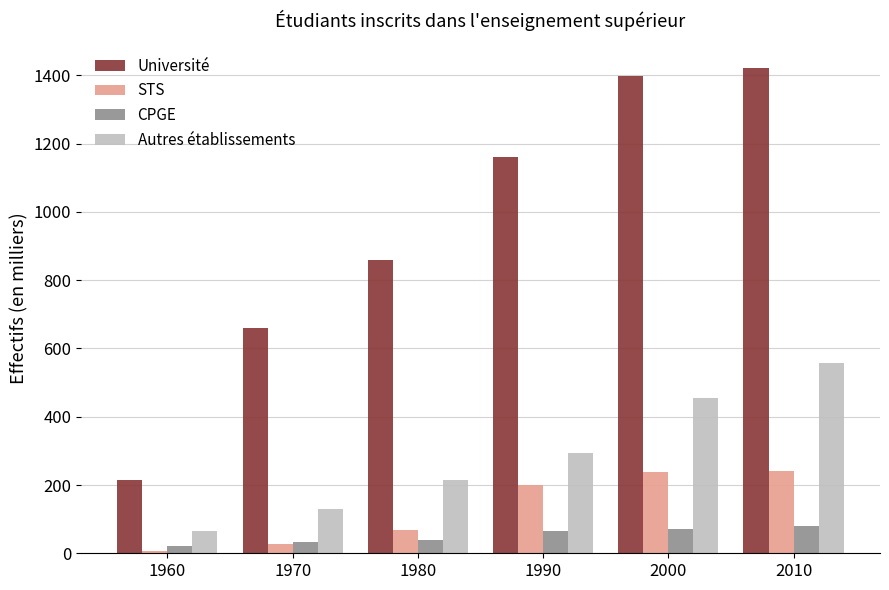

Count the number of categories in the chart.

6